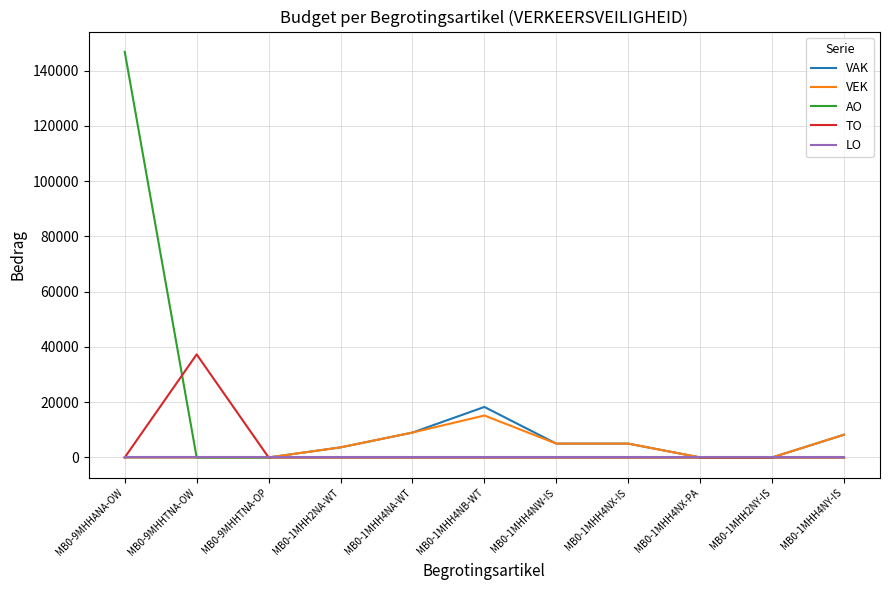

What is the difference between the highest and lowest values at MB0-1MHH4NB-WT?

18270